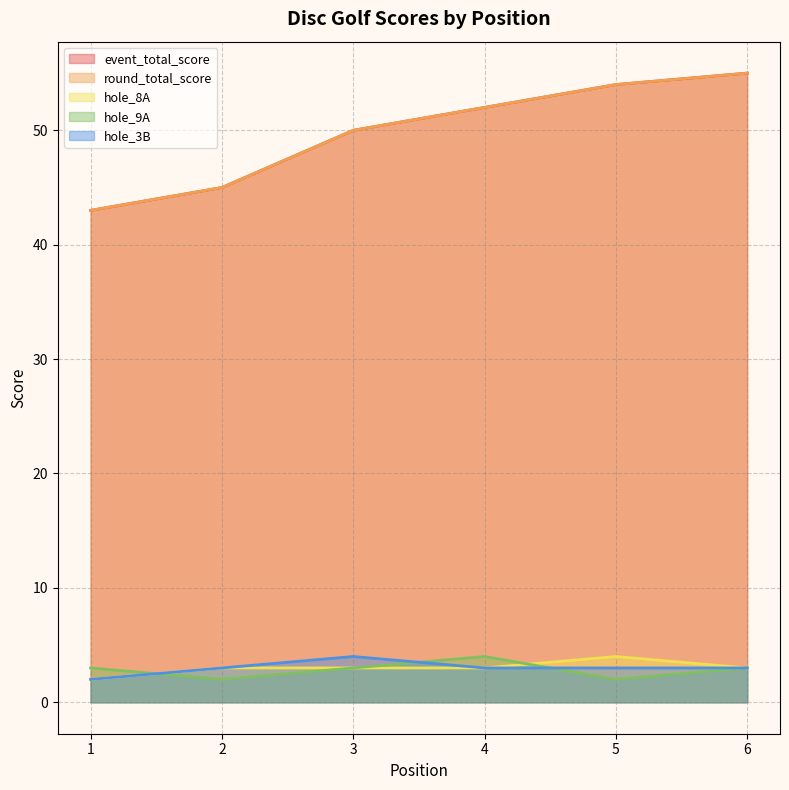

What is the minimum value shown in the chart?

2